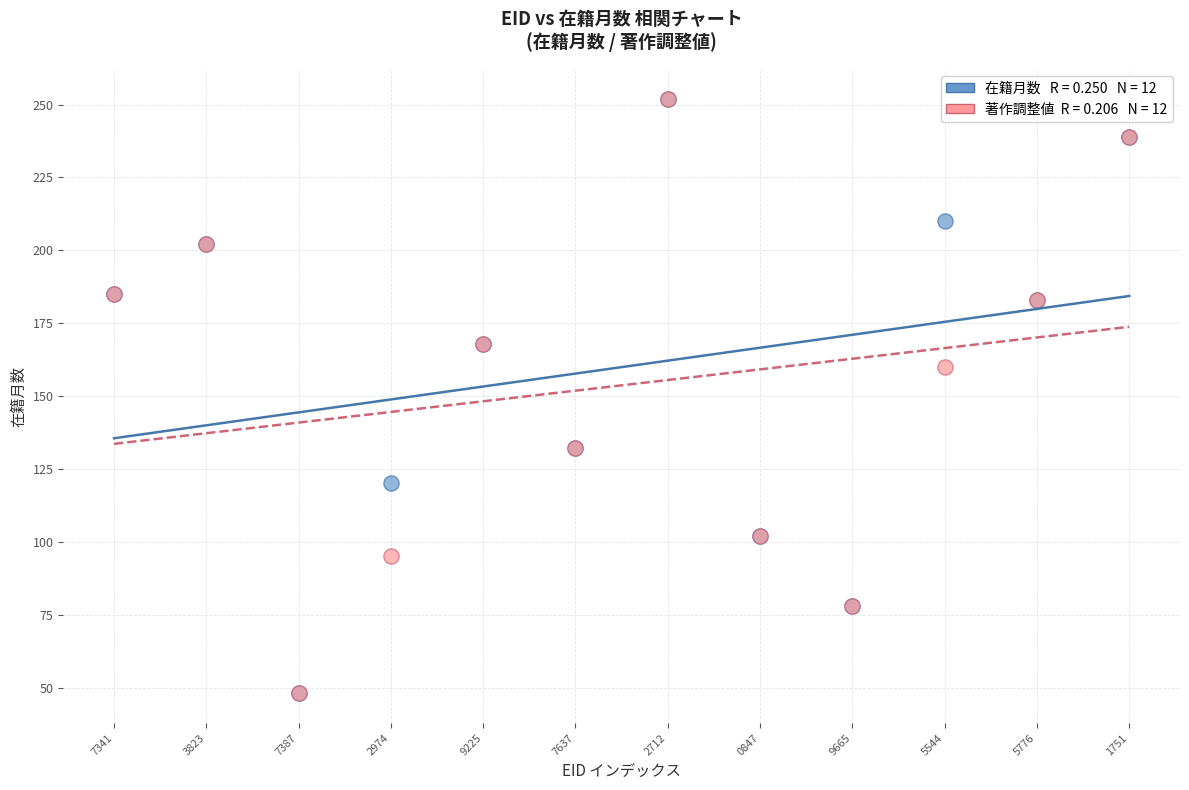

Across all series, what Y value is closest to 150?

160